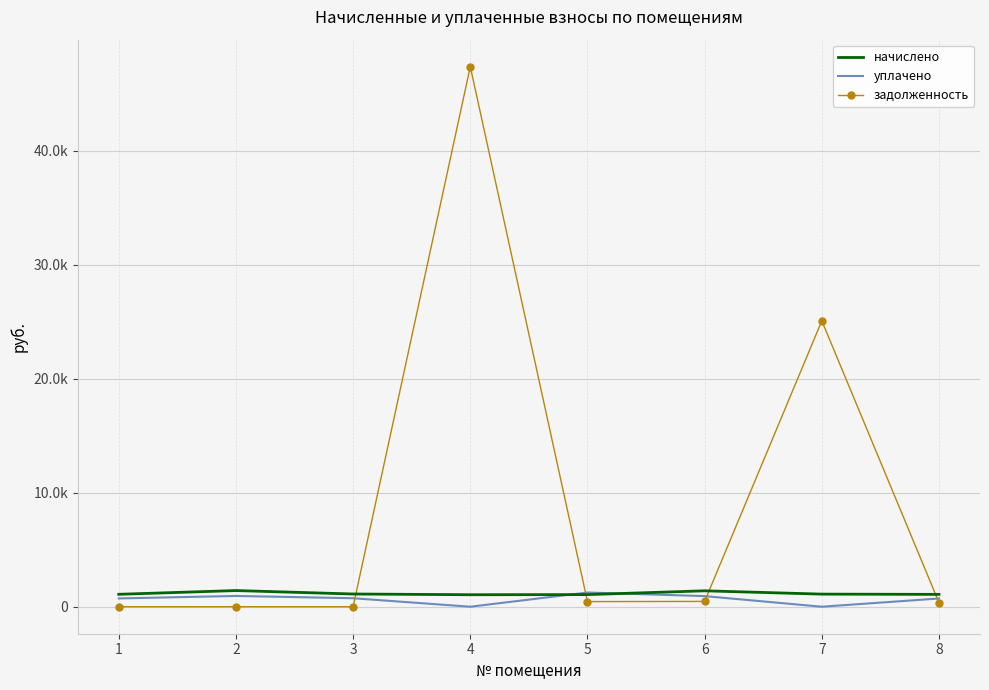

What are all the series names shown in the legend?

начислено, уплачено, задолженность